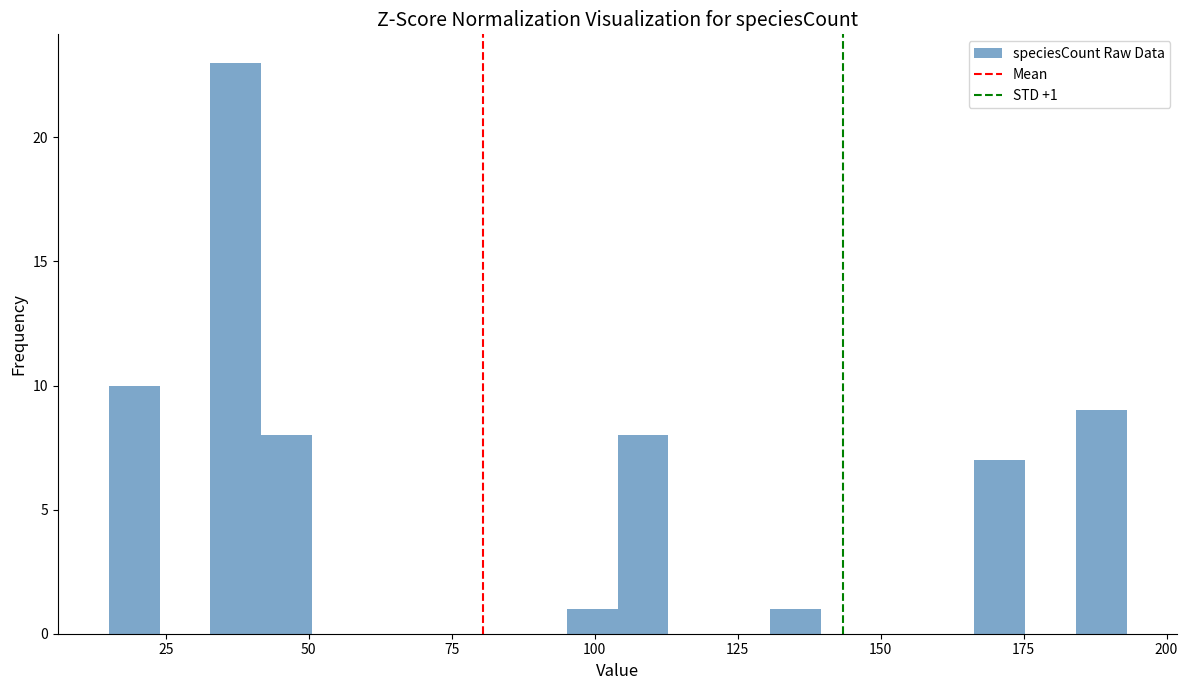

Read against the x-axis, roughly where is the centre of the tallest bar?

35